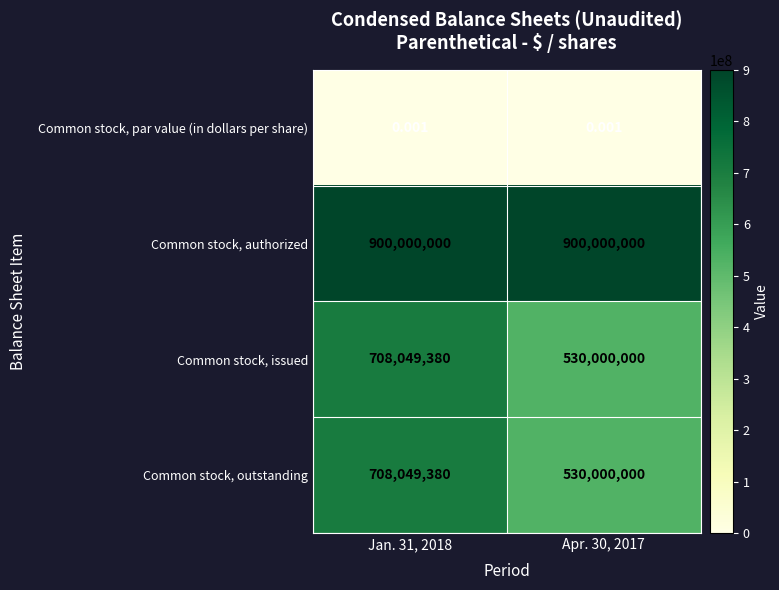

Which series has the largest total across all categories?

Common stock, authorized